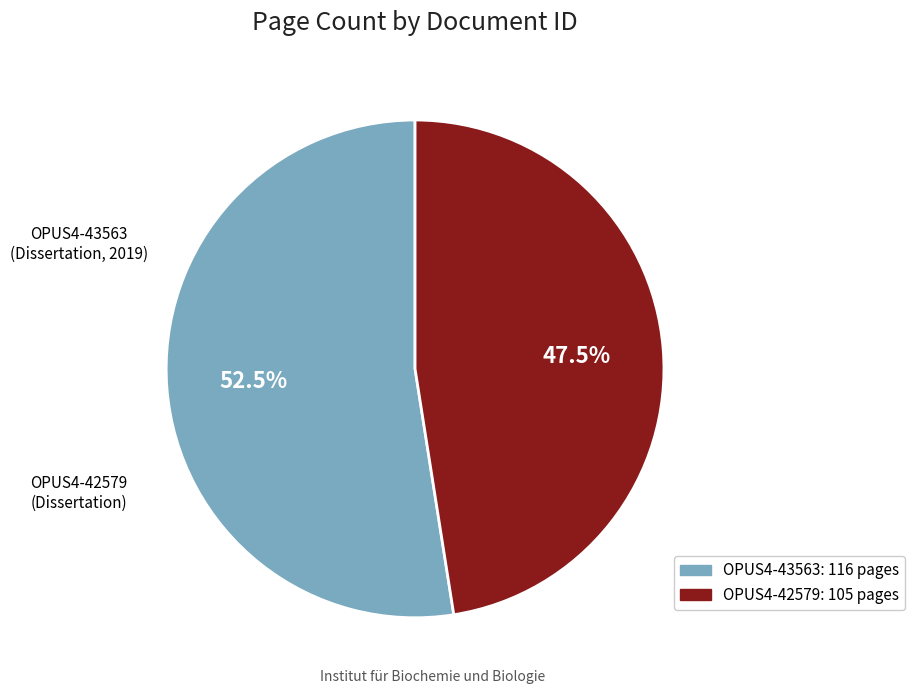

What is the total percentage of OPUS4-42579 and OPUS4-43563?

100.0%